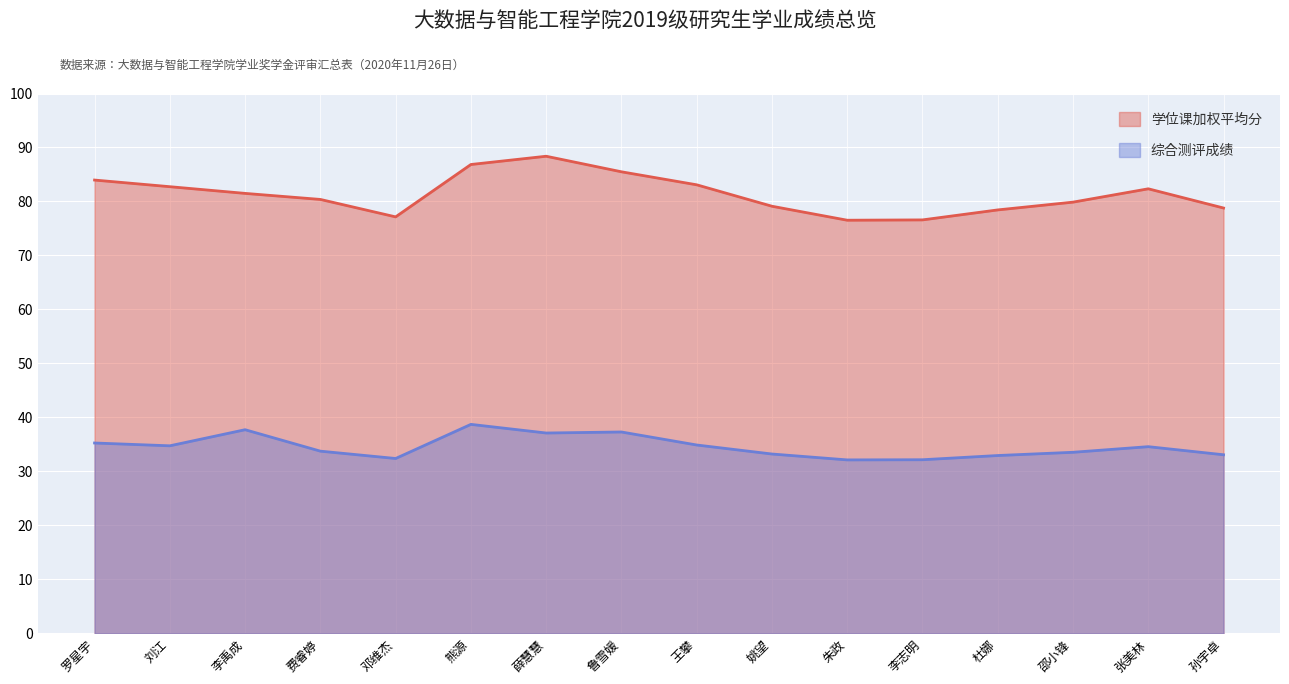

Rank the series at 刘江 from lowest to highest value.

综合测评成绩, 学位课加权平均分